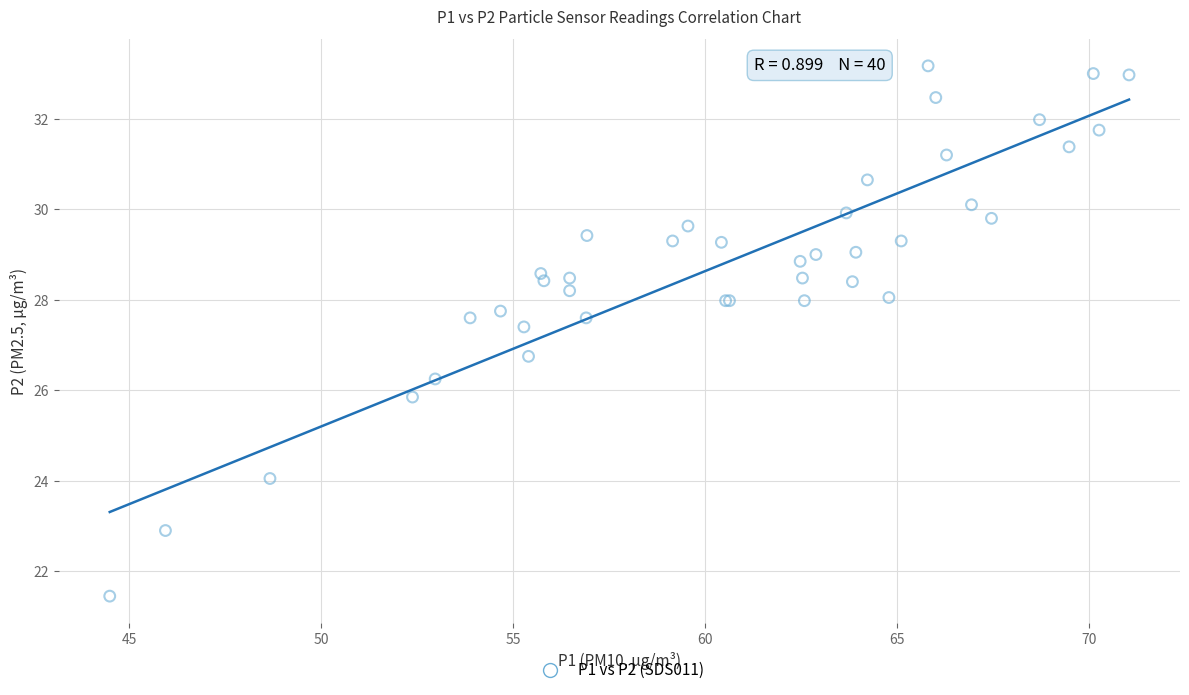

What Y value in the scatter plot is closest to 27?

26.8